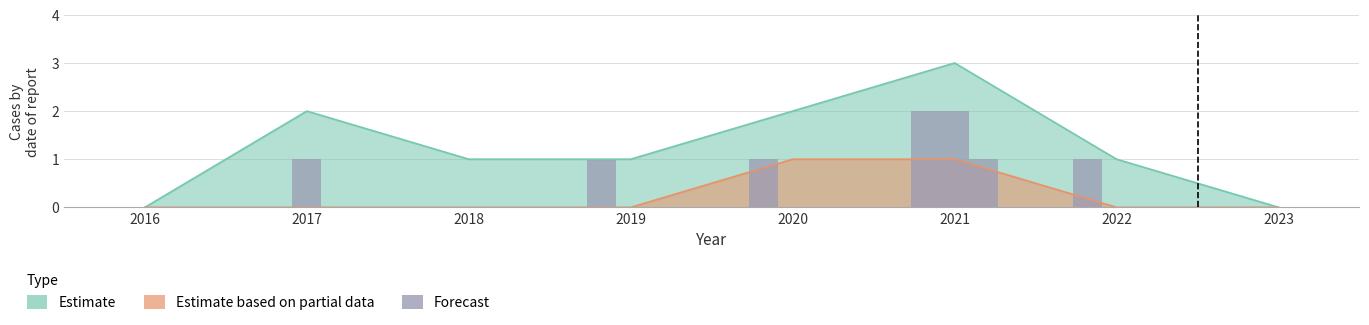

Which has a higher value, 2018 or 2023?

2018